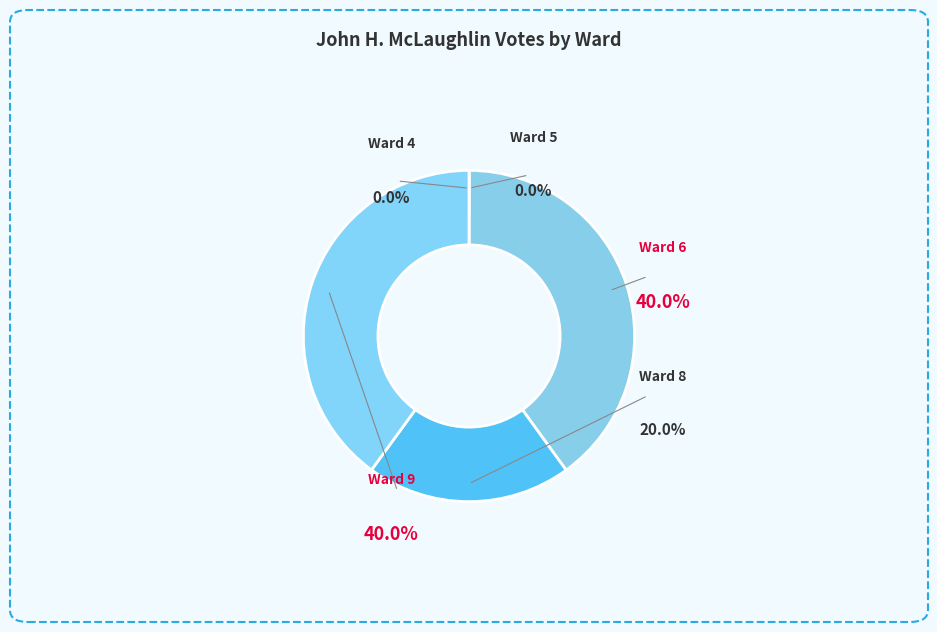

Do Ward 9 and Ward 8 together represent more than half of the pie?

Yes